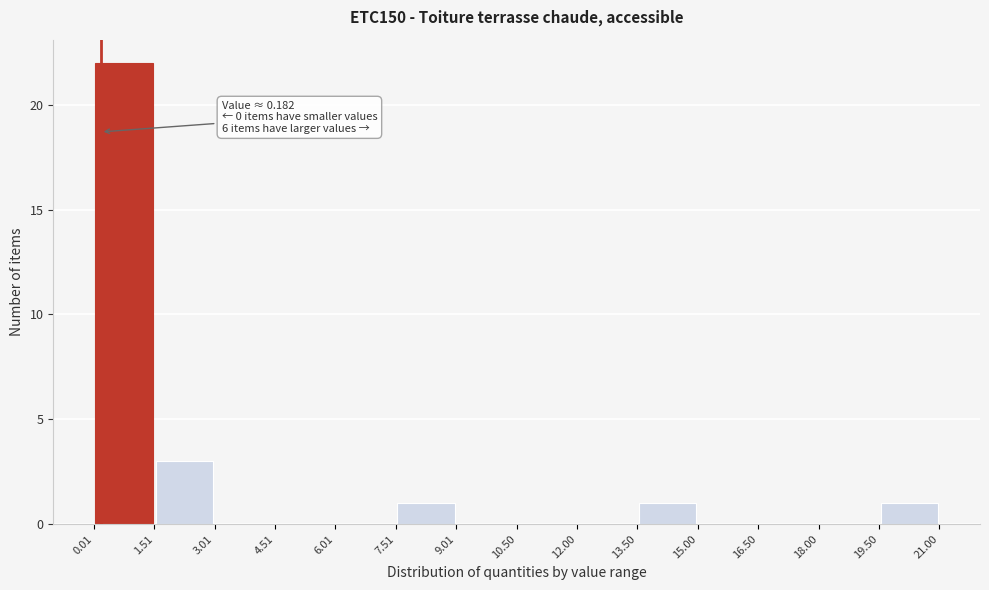

Which range on the x-axis has the tallest bar?

0.01 to 1.51